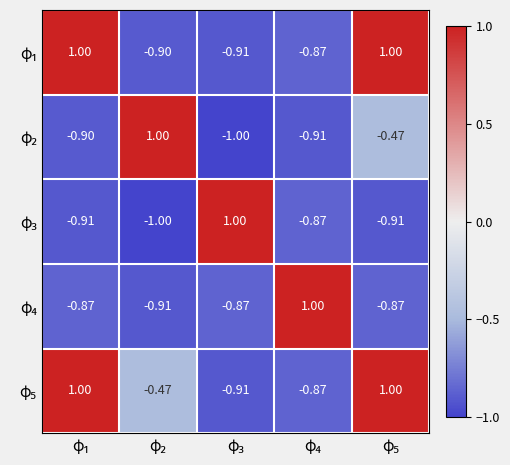

At which category is the sum across all series the highest?

φ₅